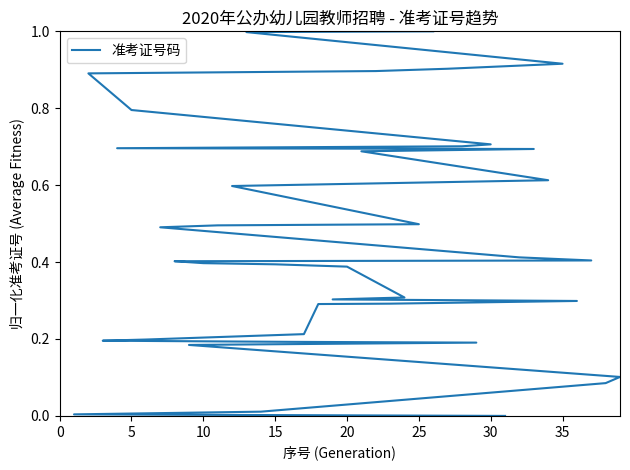

True or false: the data has more than 1 interior local peaks.

False